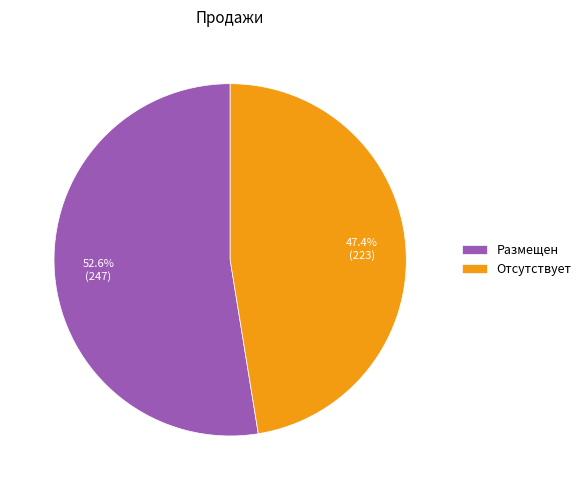

Which category has the smallest portion of the pie?

Отсутствует